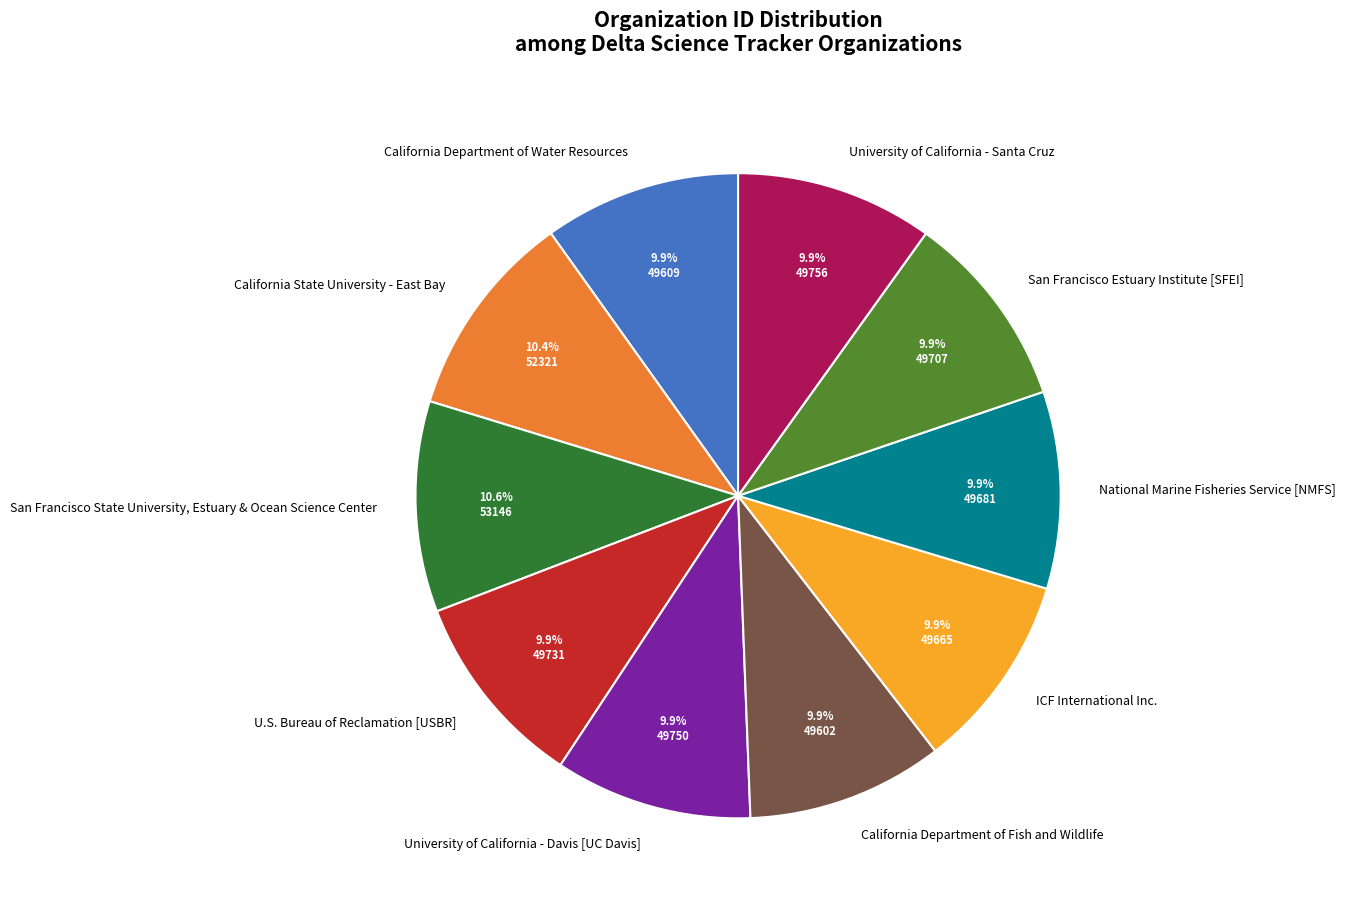

The University of California - Santa Cruz slice represents 16% of the pie. True or false?

False